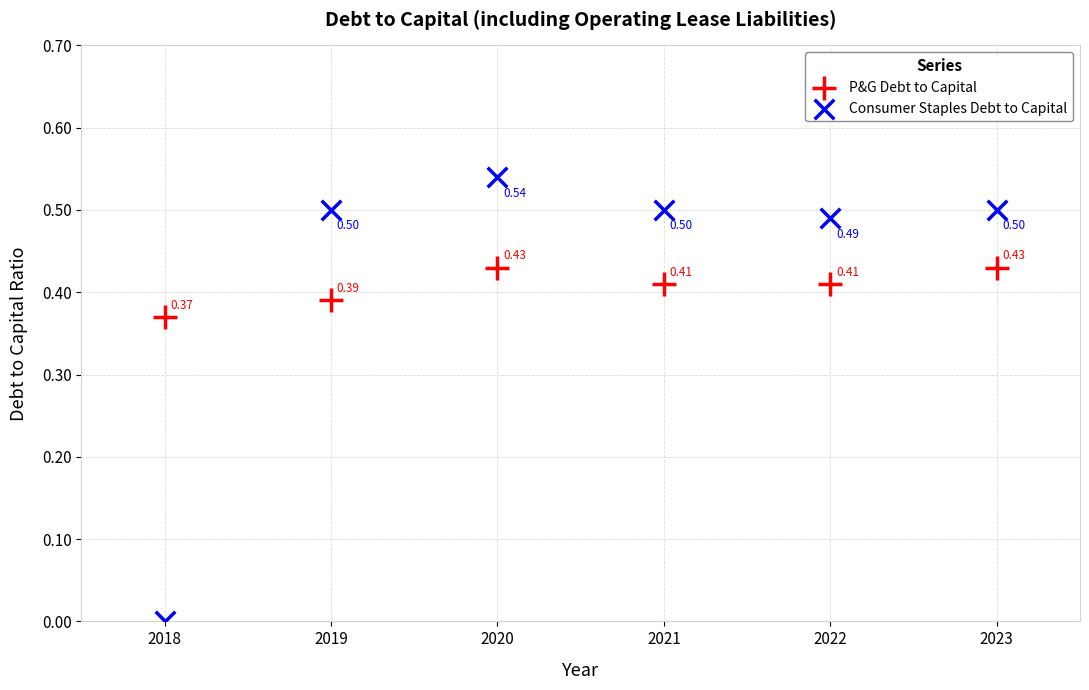

Which series contains the highest Y value?

Consumer Staples Debt to Capital